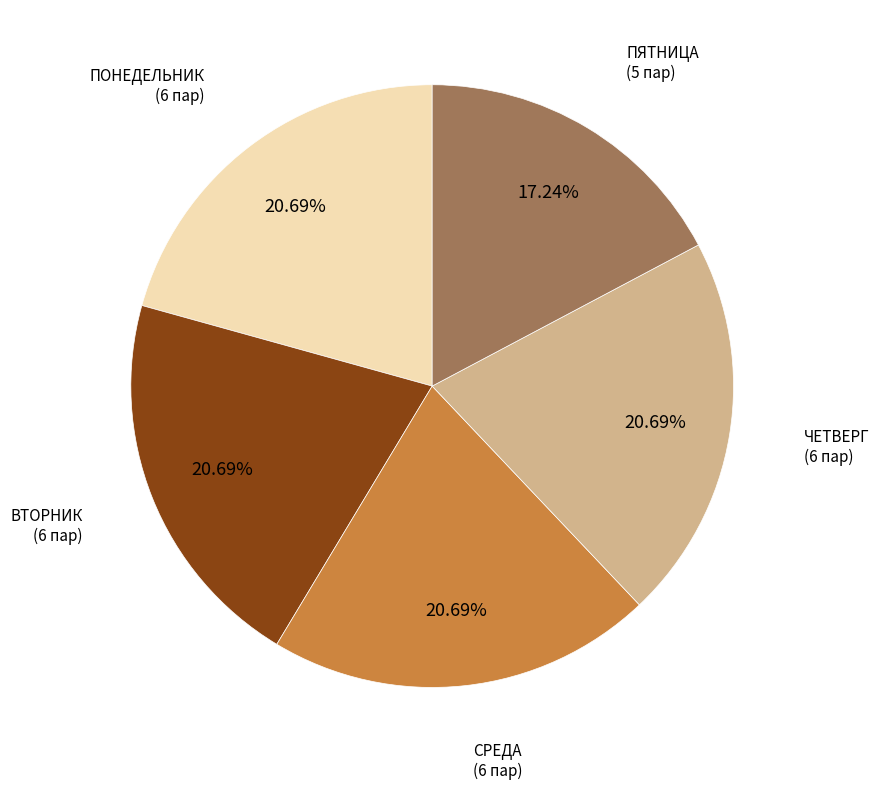

To the nearest percent, what is the average slice percentage?

20%